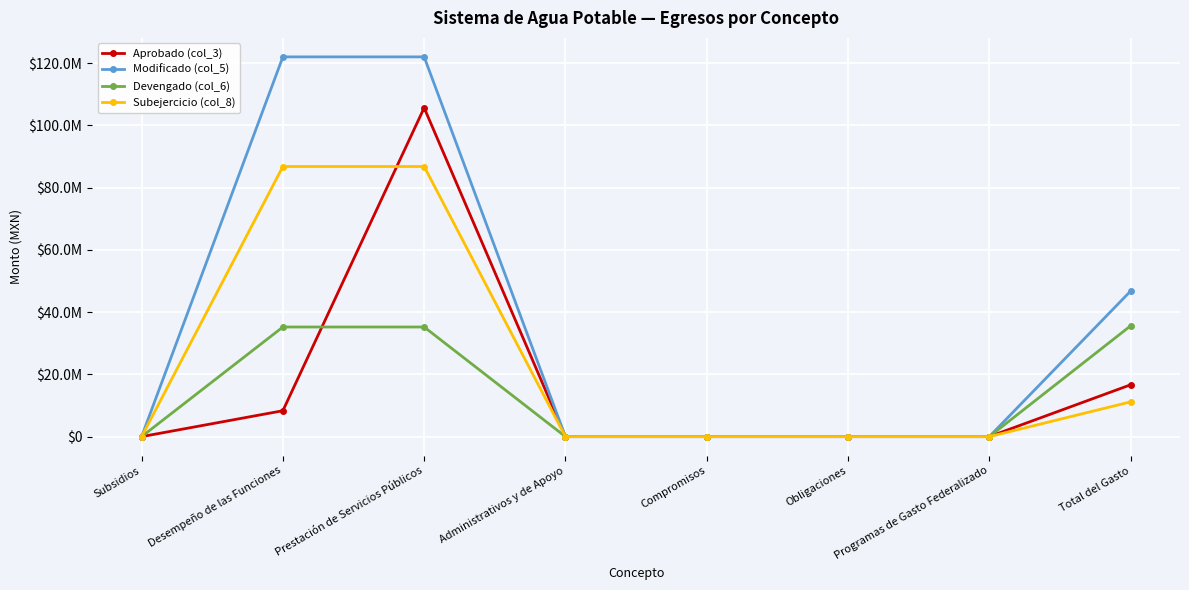

What is the total value across all series at Prestación de Servicios Públicos?

349699054.0